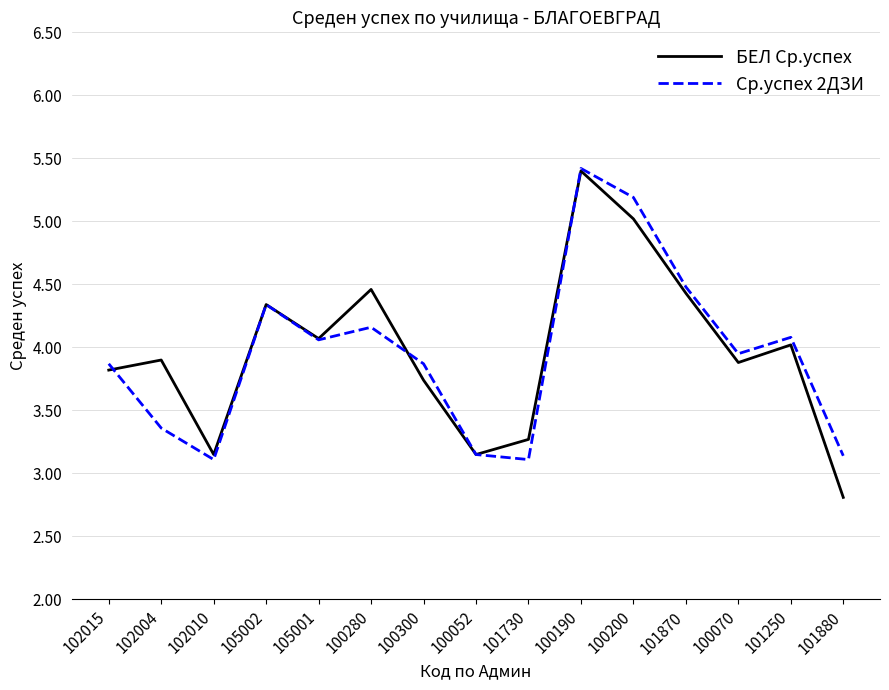

At which category does БЕЛ Ср.успех reach its first local valley?

102010